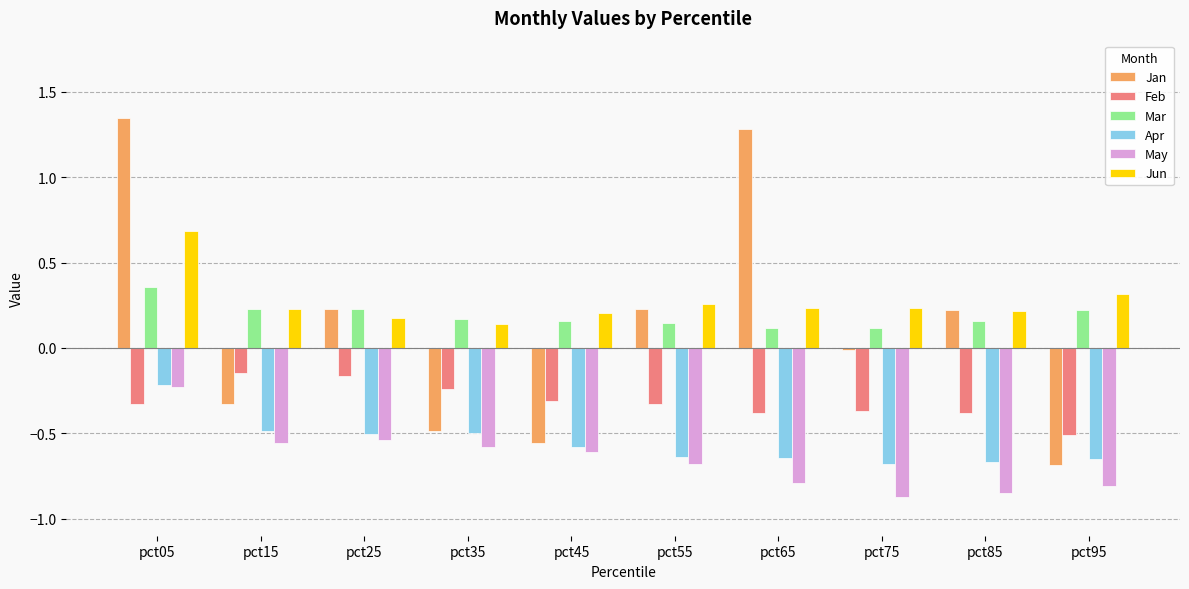

At which label does Jan reach its minimum?

pct95